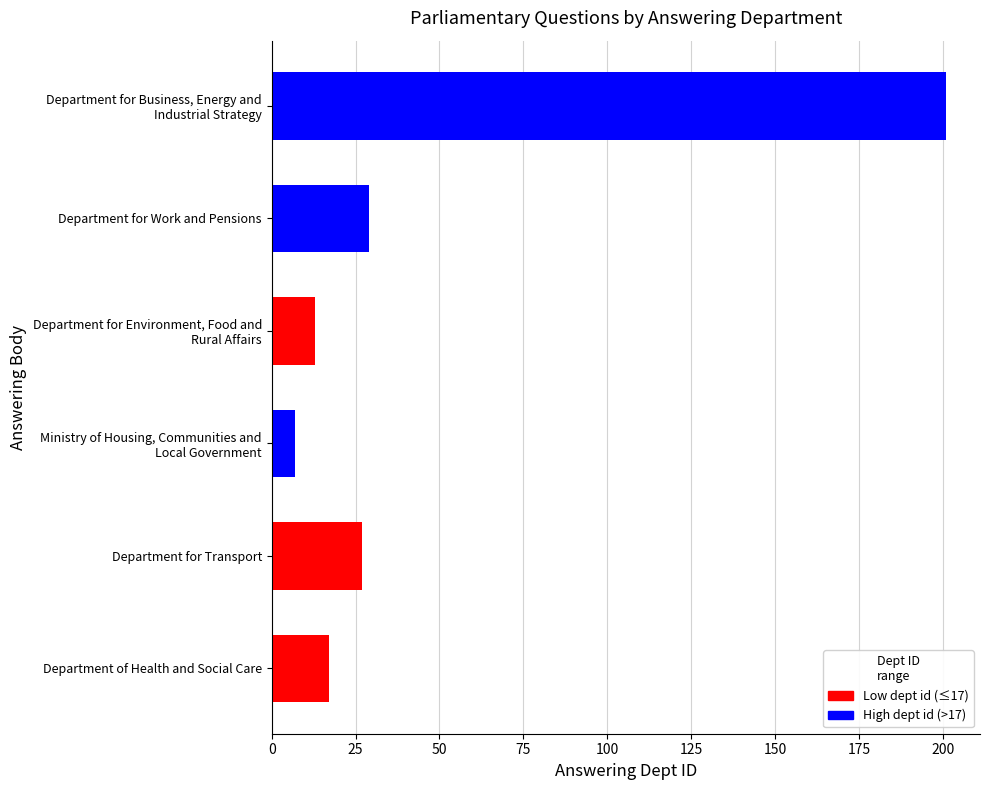

At which label is the value closest to 104?

Department for Work and Pensions